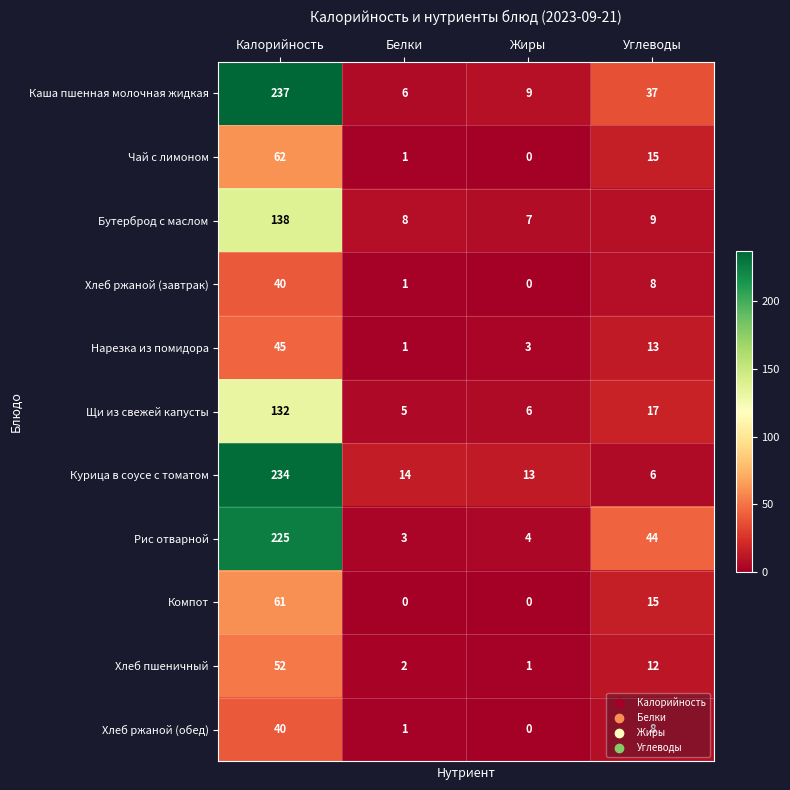

How many values in the Курица в соусе с томатом series are below 14?

2